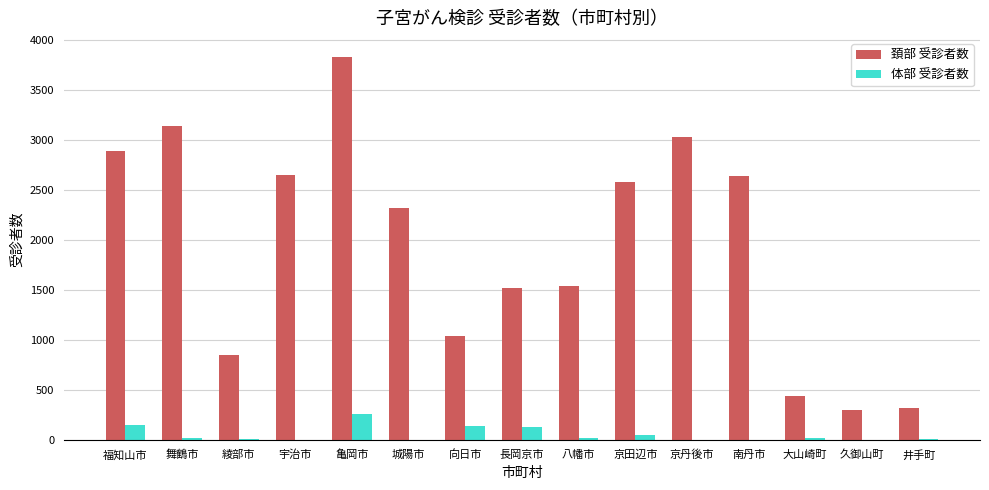

What is the maximum value shown in the chart?

3826